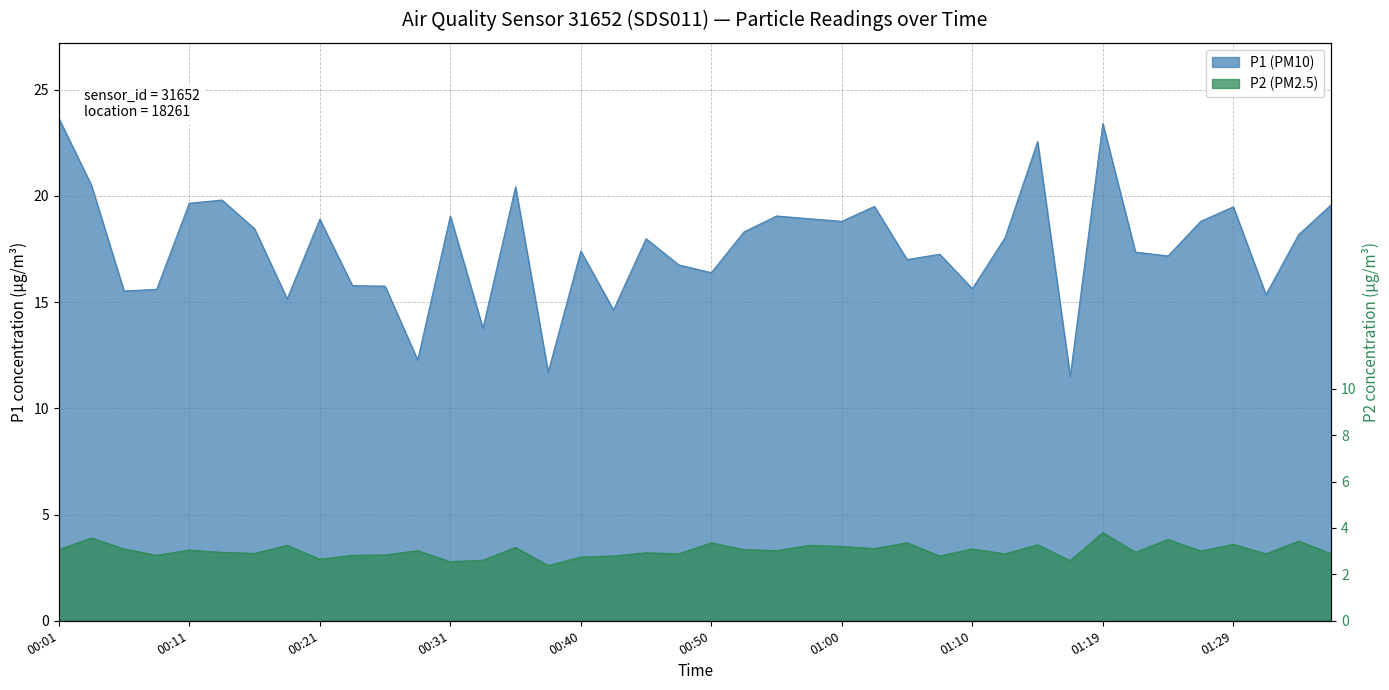

At how many categories does at least one series exceed 20?

5